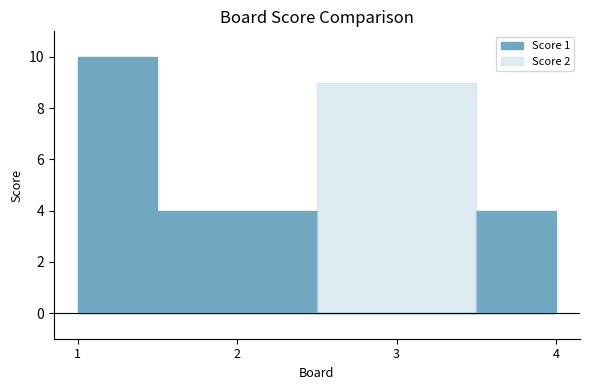

What is the approximate value of Score 2 at 3?

9